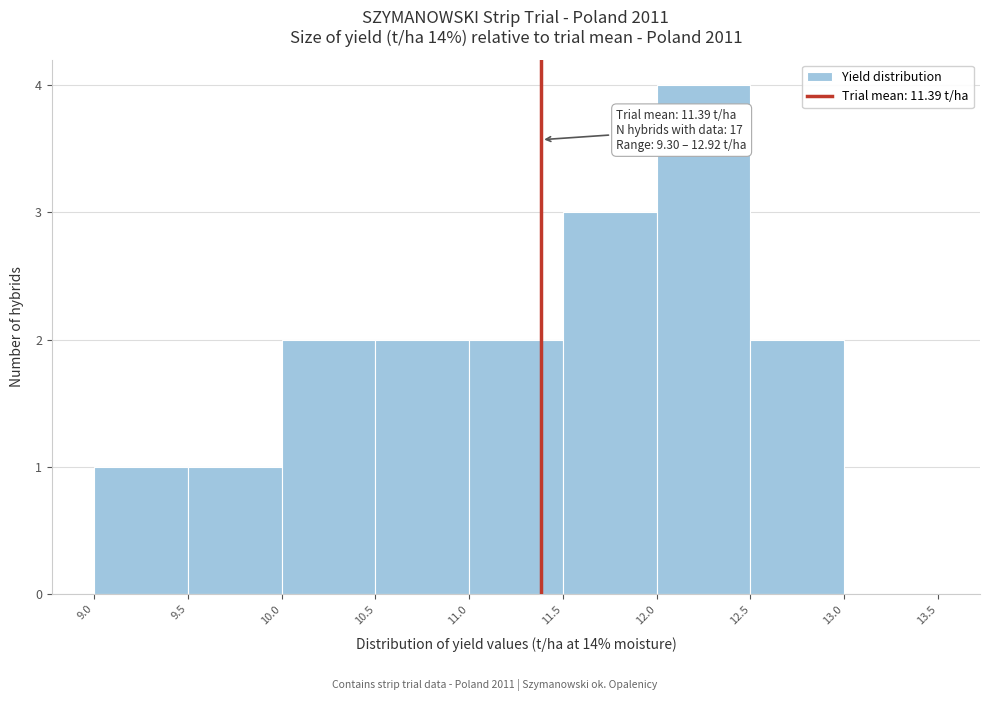

Which range on the x-axis has the tallest bar?

12.0 to 12.5